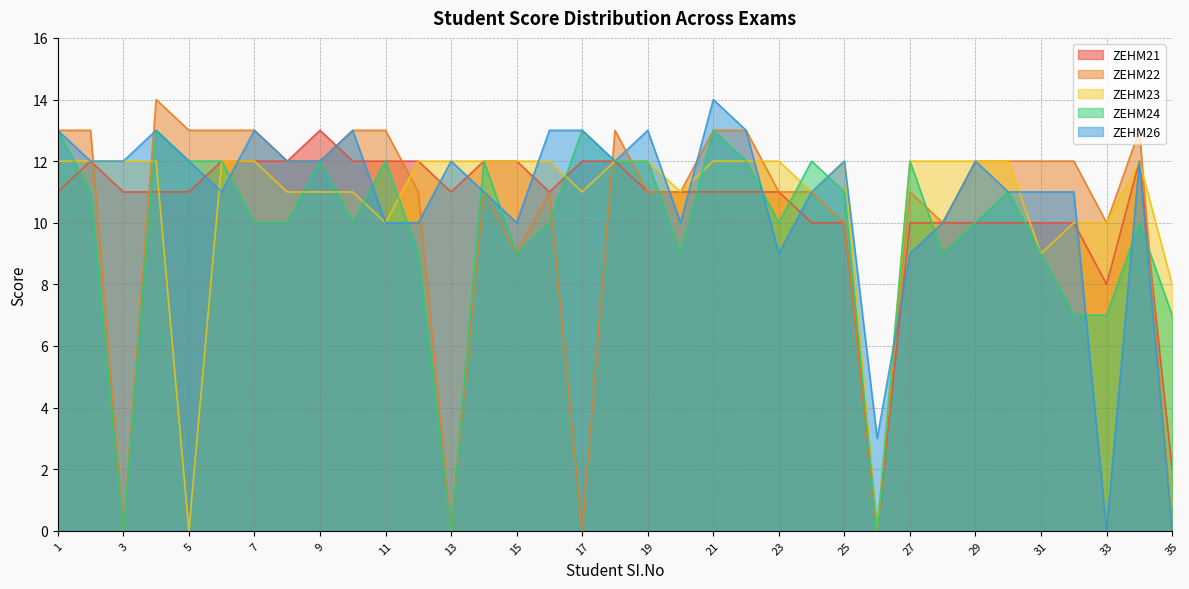

What is the value of the ZEHM23 point at the 18th from the left?

12